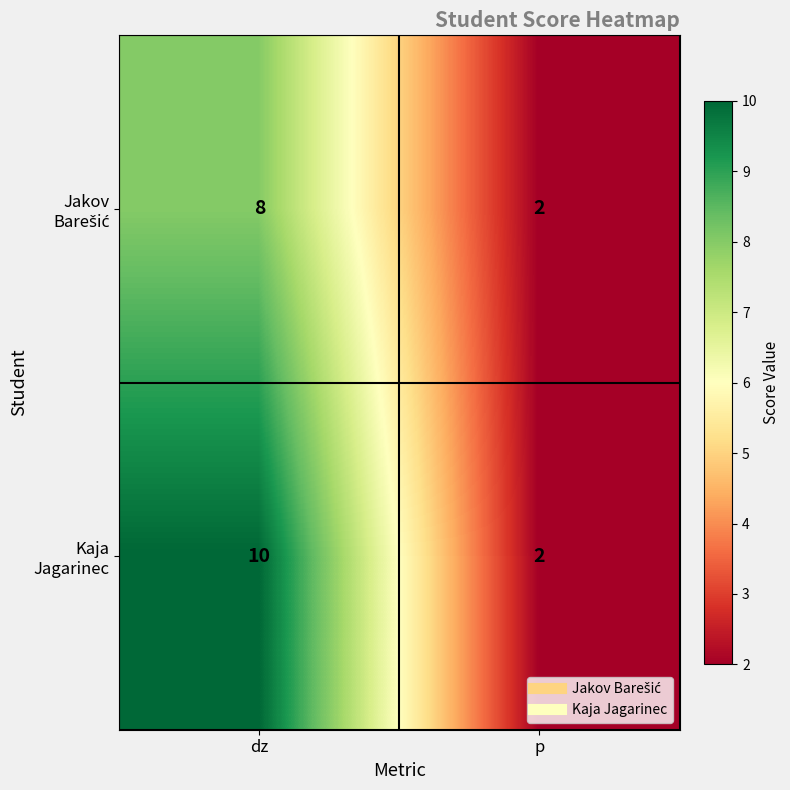

Which label corresponds to the smallest value in the chart?

p